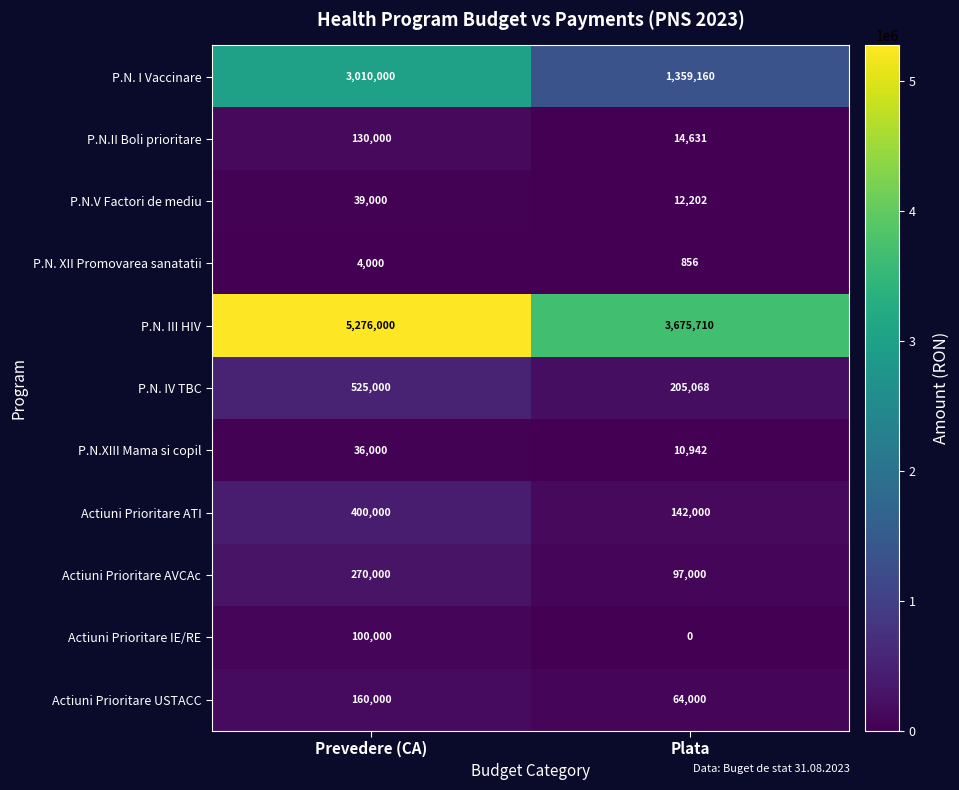

What is the difference between the maximum and minimum values in the Actiuni Prioritare IE/RE series?

100000